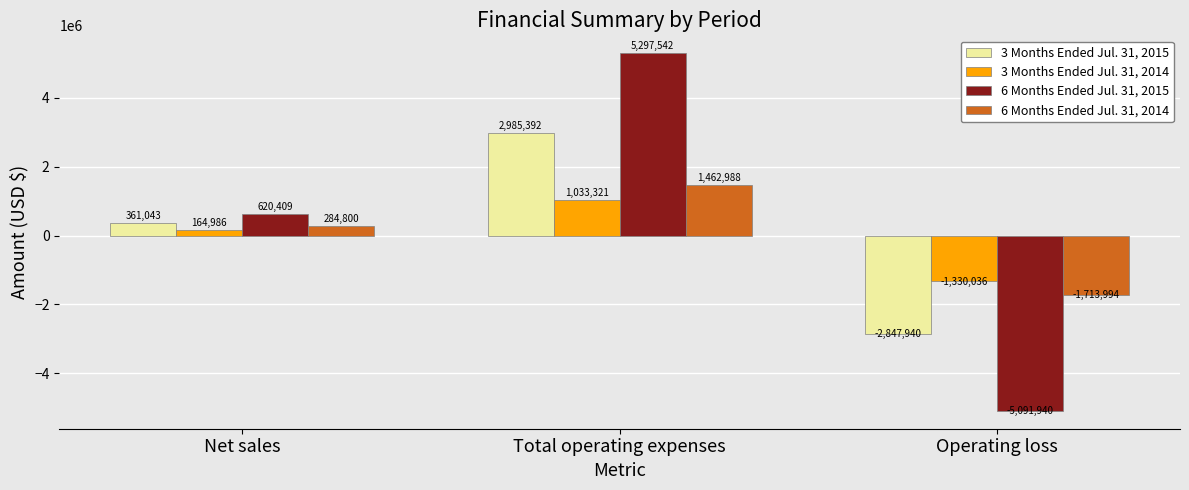

Are the bars grouped side by side (vs. stacked)?

Yes